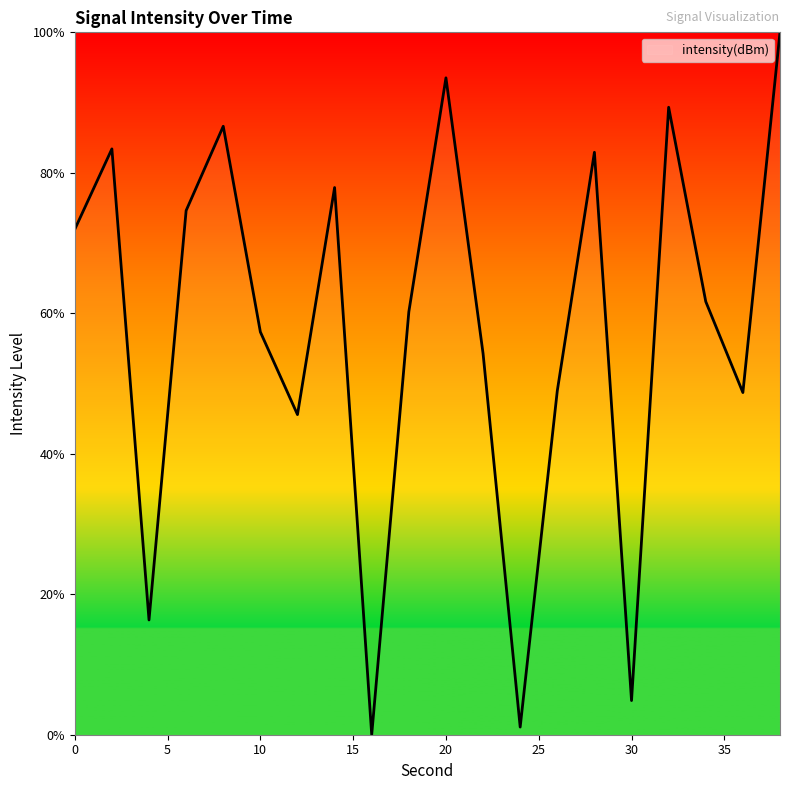

What is the greatest value displayed?

100.0